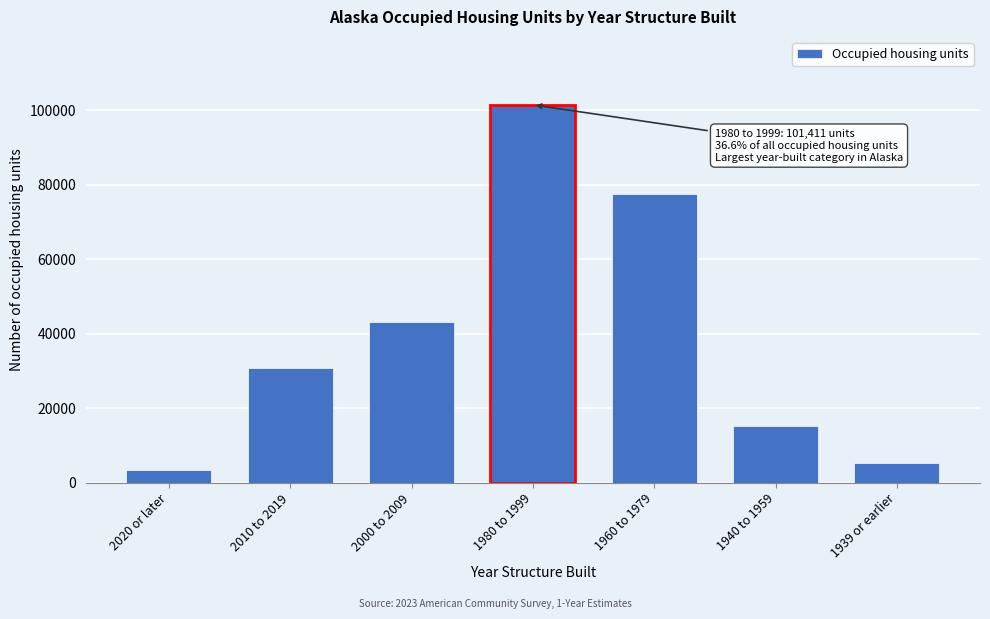

Reading right to left, what are all the values shown in this chart?

5354	15298	77378	101411	43257	30808	3346